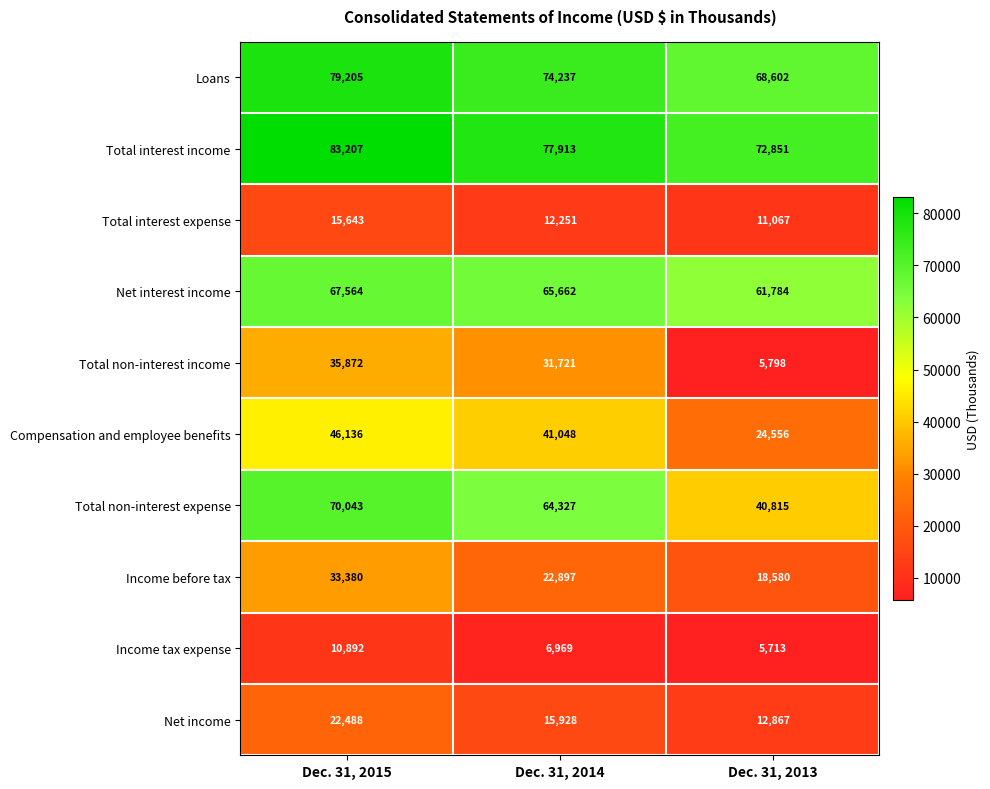

Count the Loans values in the range 68602 to 79205.

3